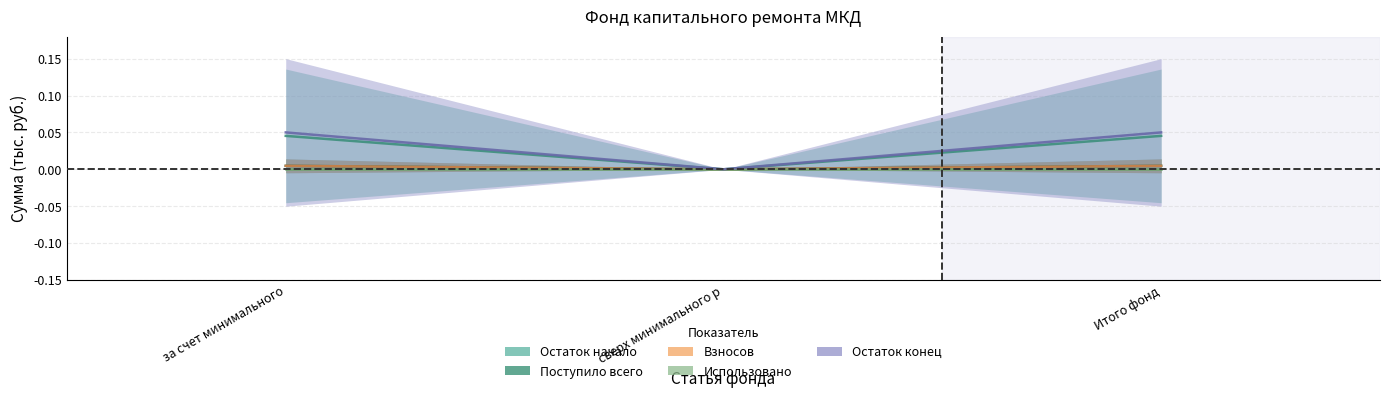

At which label is Остаток начало closest to 0?

сверх минимального р